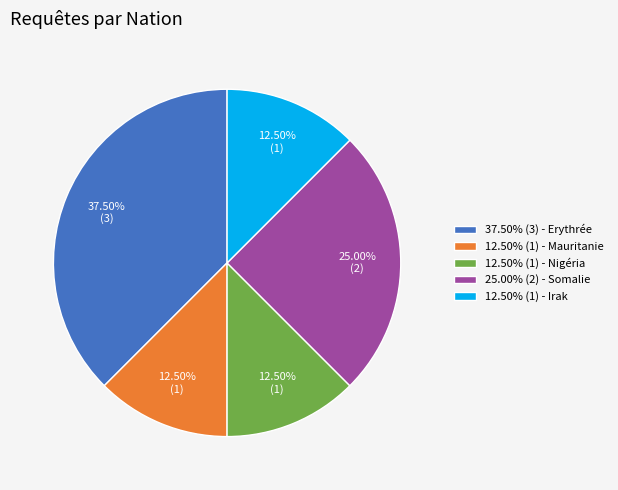

Which slice is the largest?

37.50% (3) - Erythrée